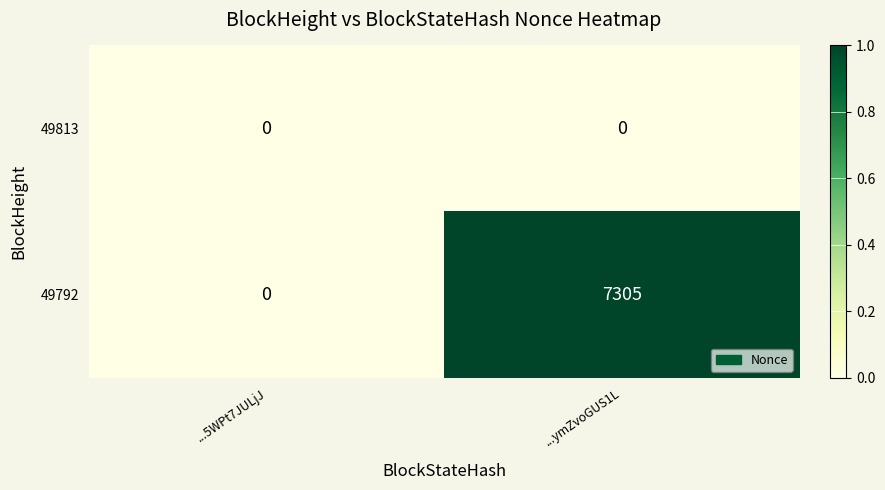

Where is 49792 nearest to the value 3652?

...5WPt7JULjJ